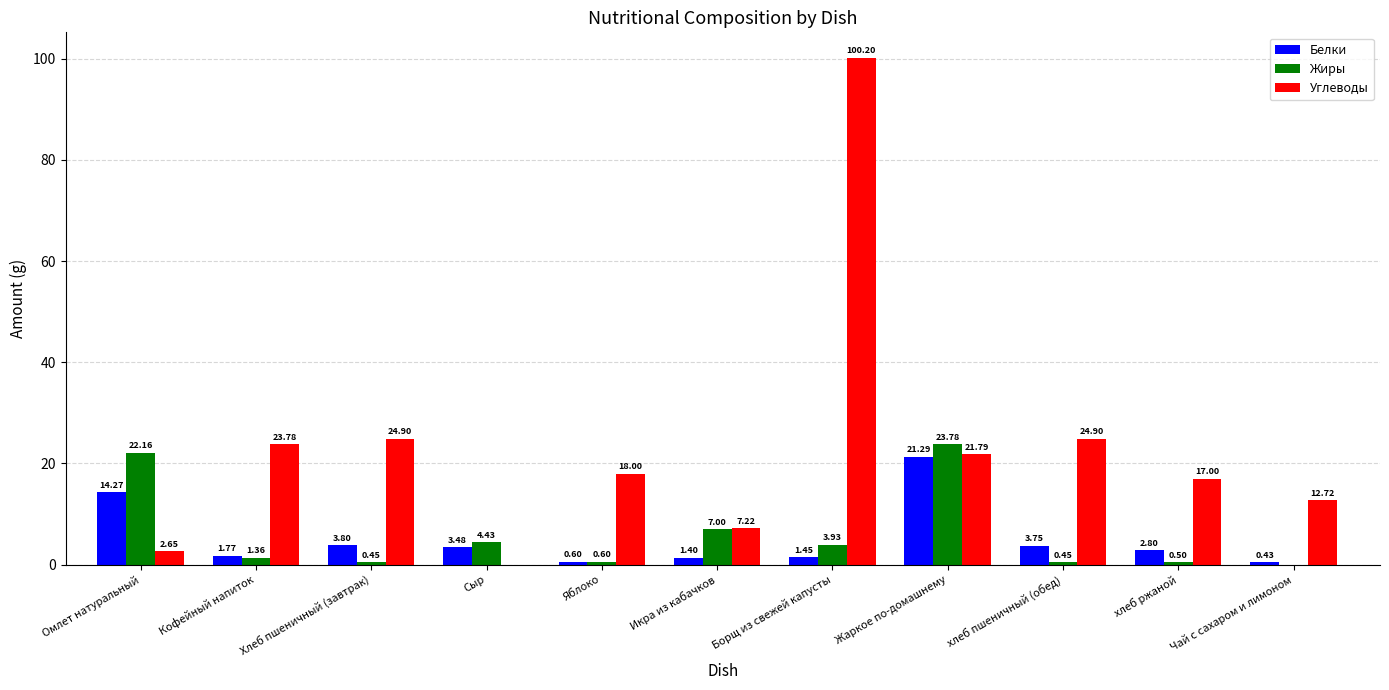

Which series changed the most between Хлеб пшеничный (завтрак) and Борщ из свежей капусты?

Углеводы